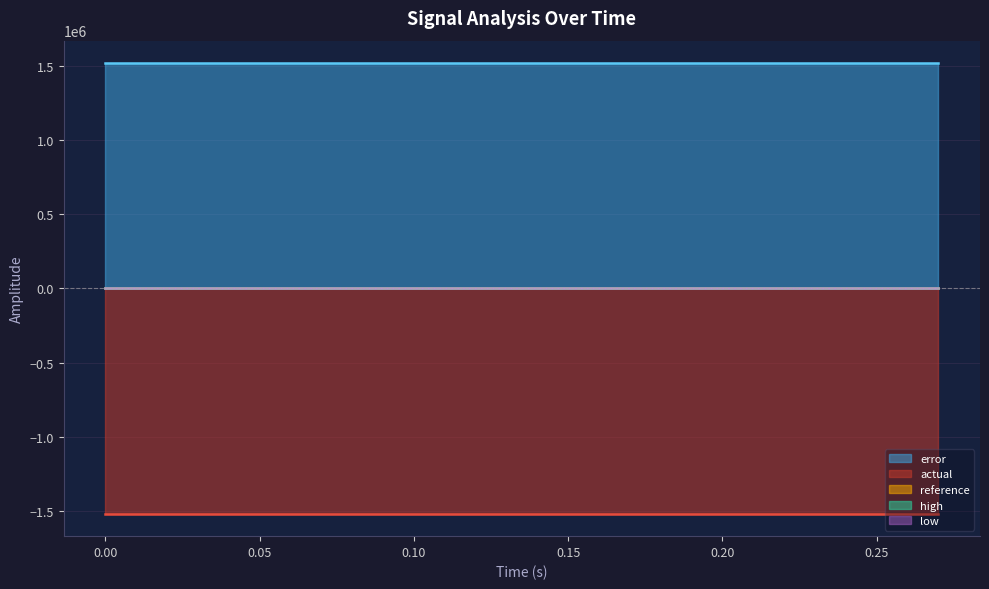

Does the chart have visible grid lines?

Yes